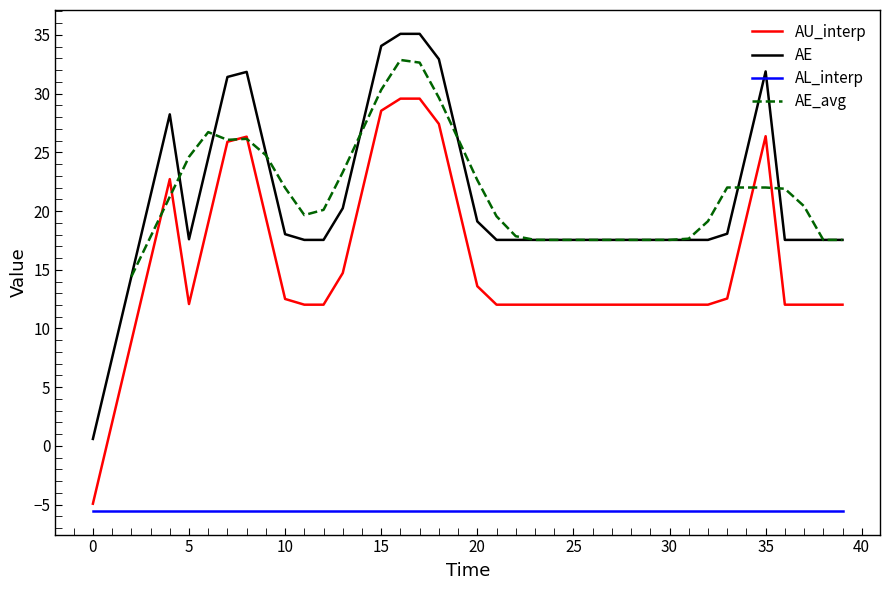

How many positive values are there?

39